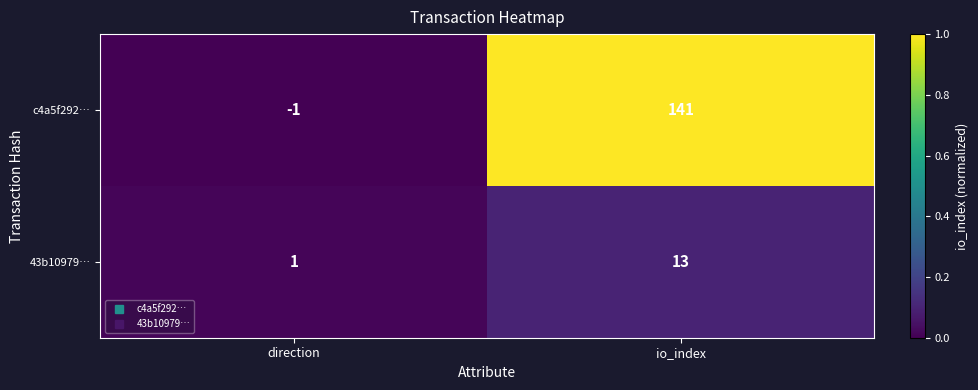

At which category is the sum across all series the highest?

io_index